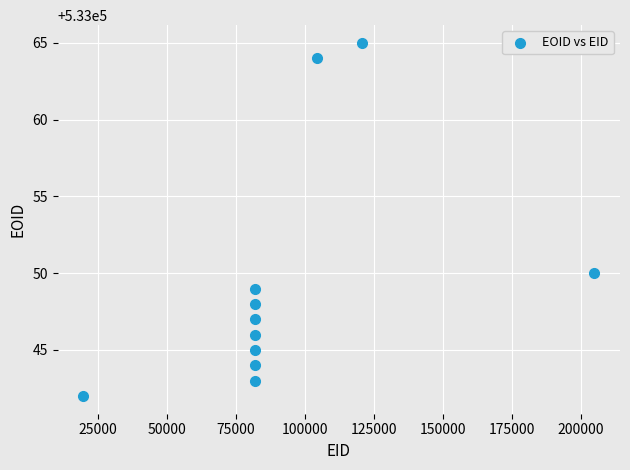

What is the average X value?

93054